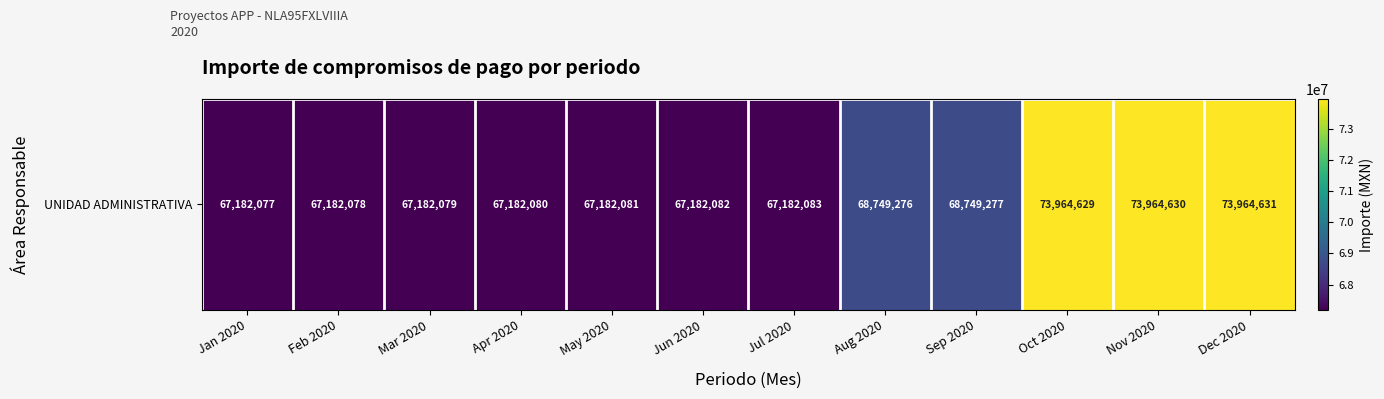

Reading right to left, extract all data points from this chart.

73964631	73964630	73964629	68749277	68749276	67182083	67182082	67182081	67182080	67182079	67182078	67182077